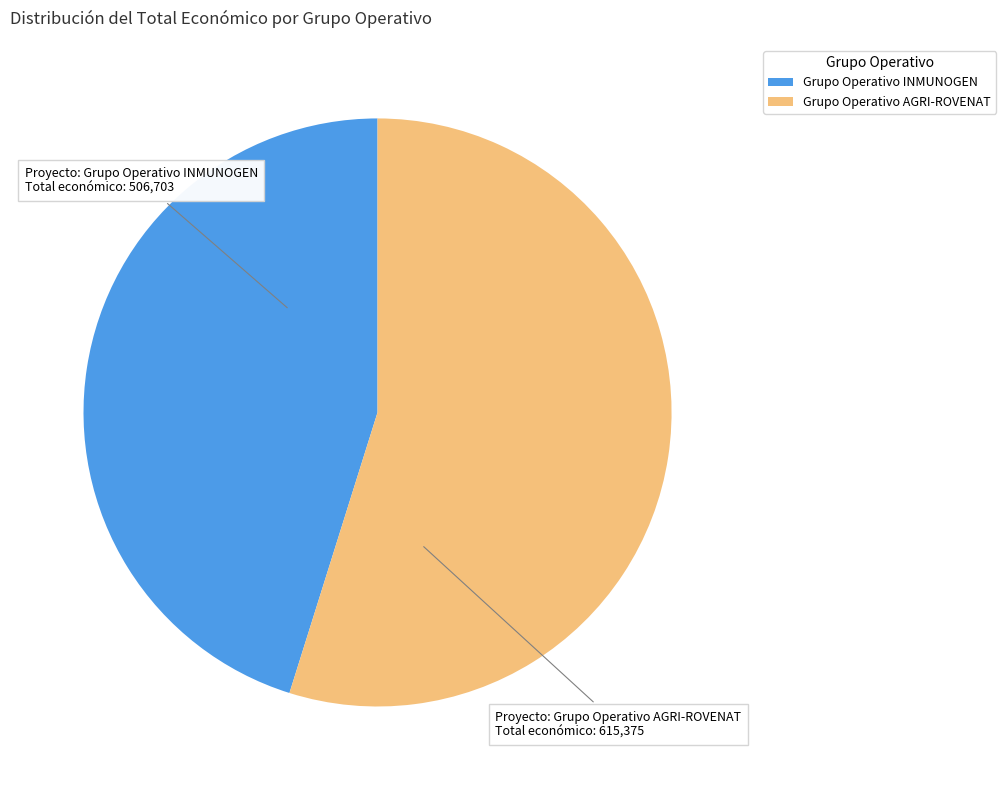

What is the largest slice in the pie chart?

Grupo Operativo AGRI-ROVENAT